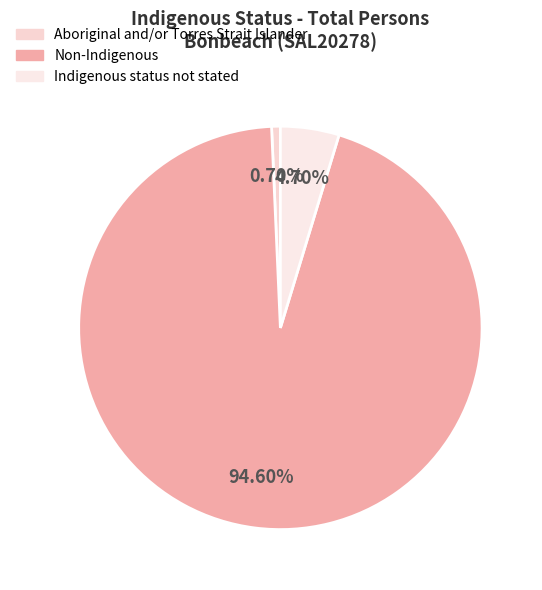

Is it true that Indigenous status not stated is 5% of the pie?

True